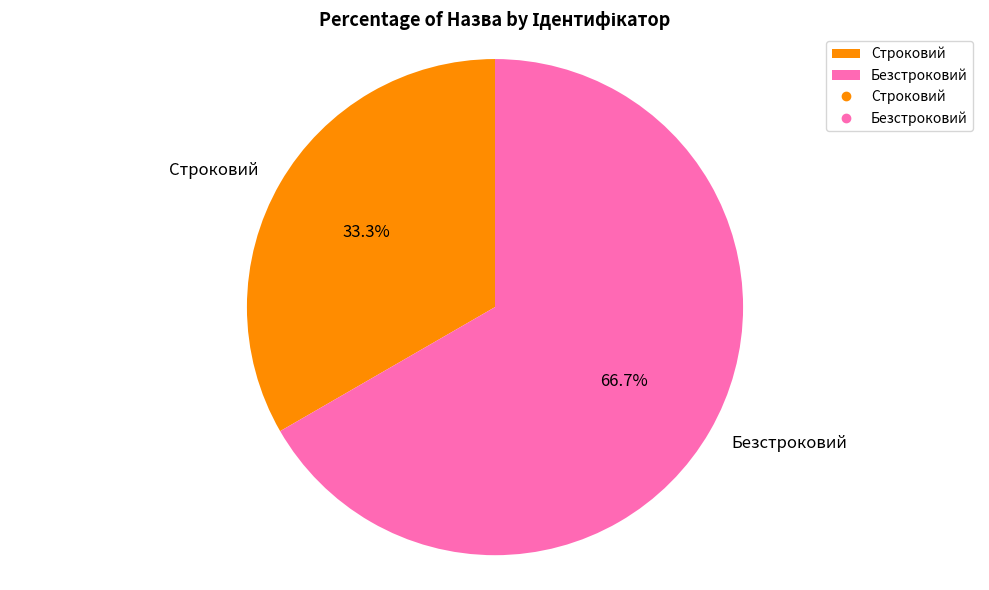

To the nearest percent, what is the combined percentage of Строковий and Безстроковий?

100%